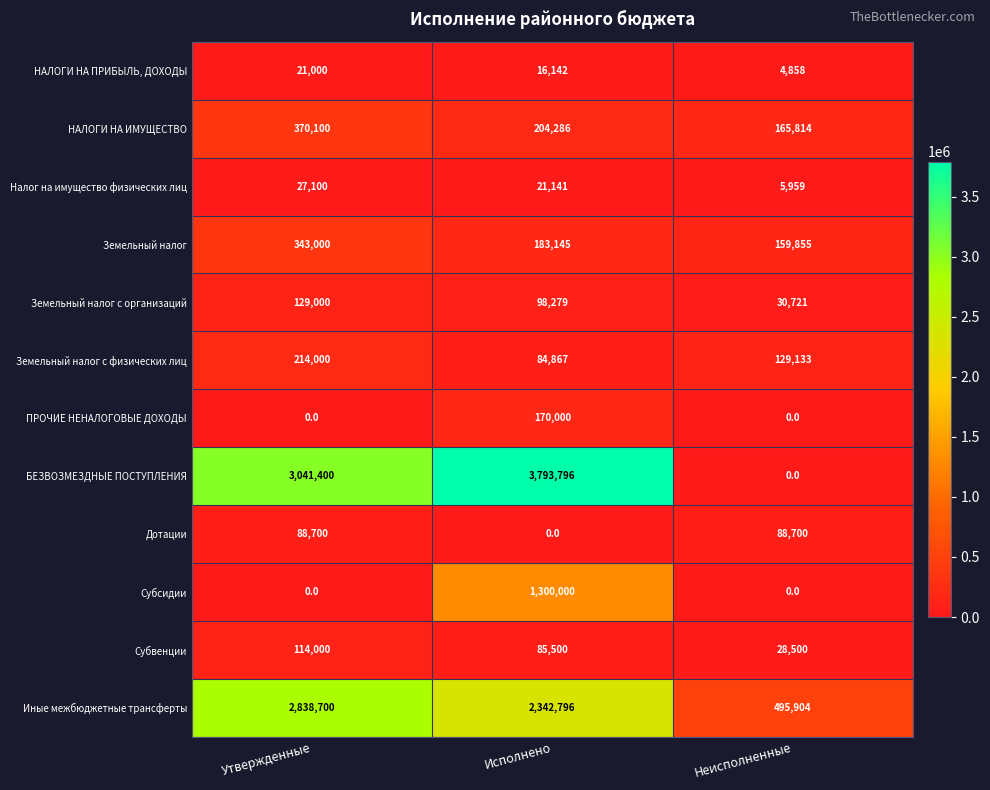

How many series are shown in this chart?

12